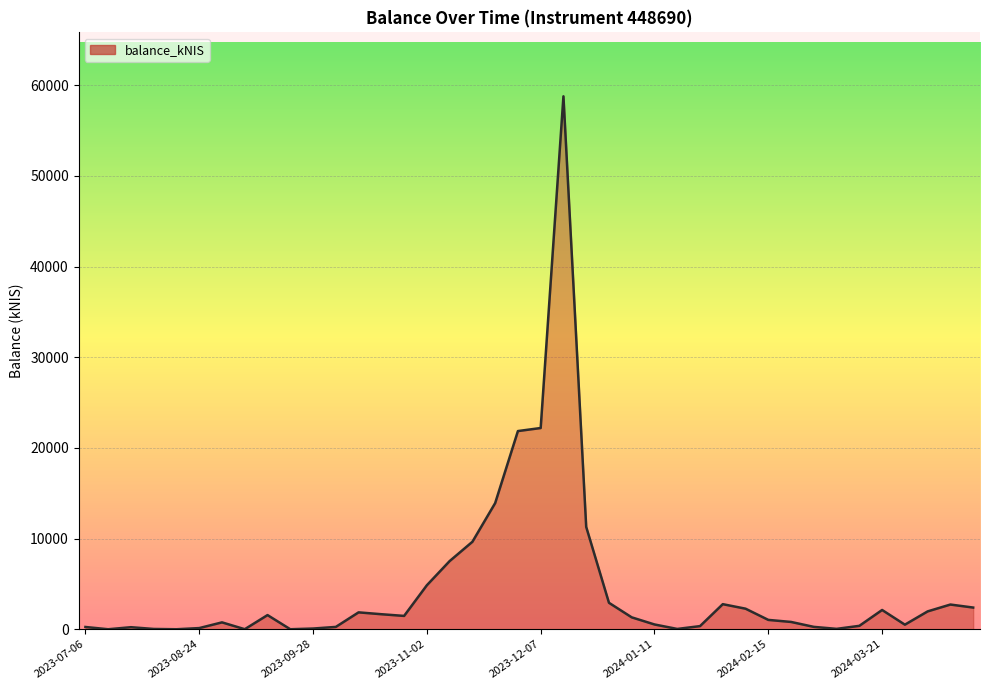

What is the sum of all values?

180746.1